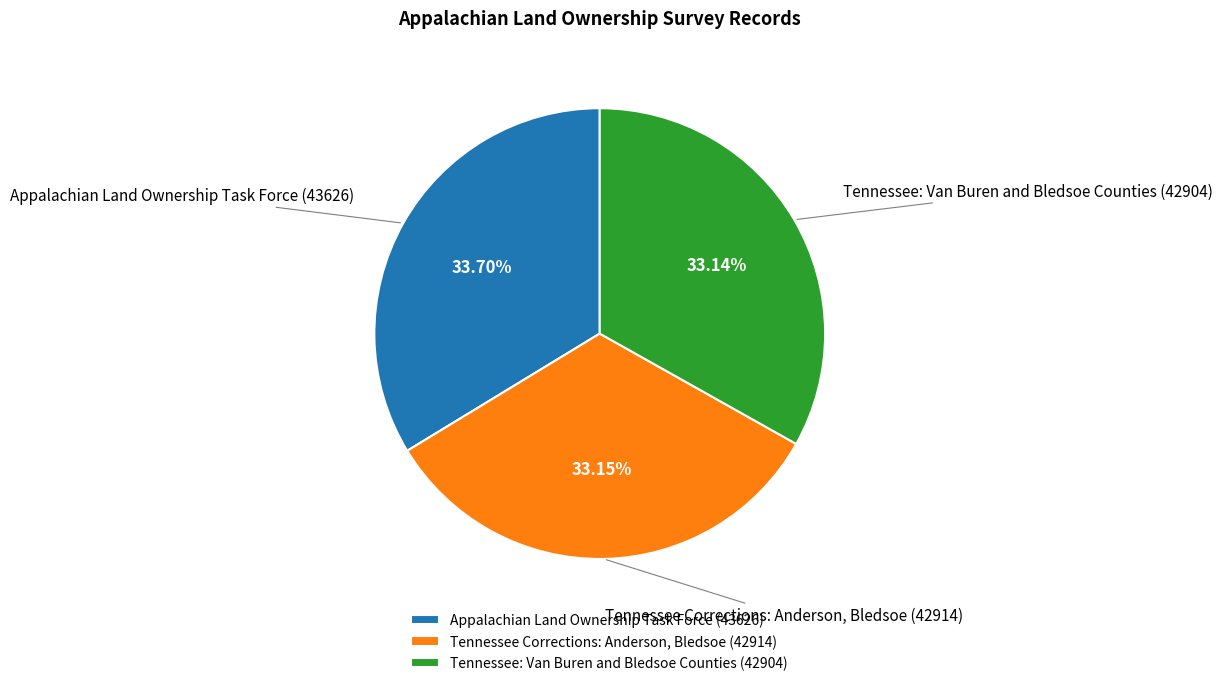

To the nearest percent, what portion does Appalachian Land Ownership Task Force (43626) represent?

34%